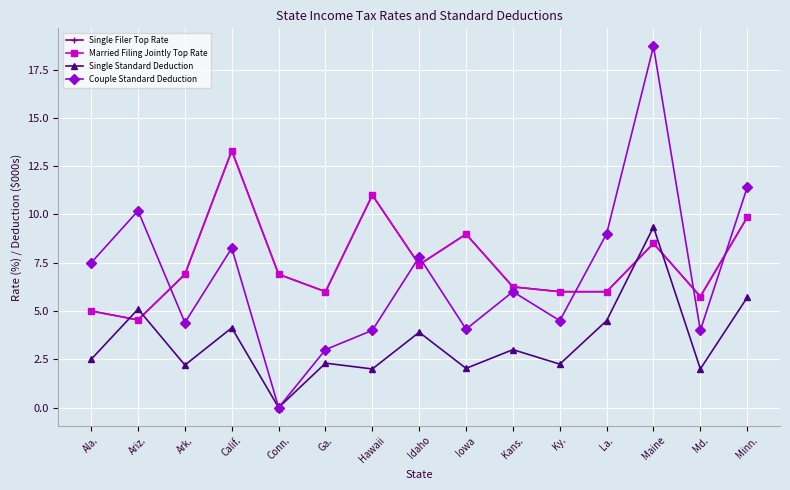

The Single Filer Top Rate series shows 6.0 at Ky.. True or false?

True